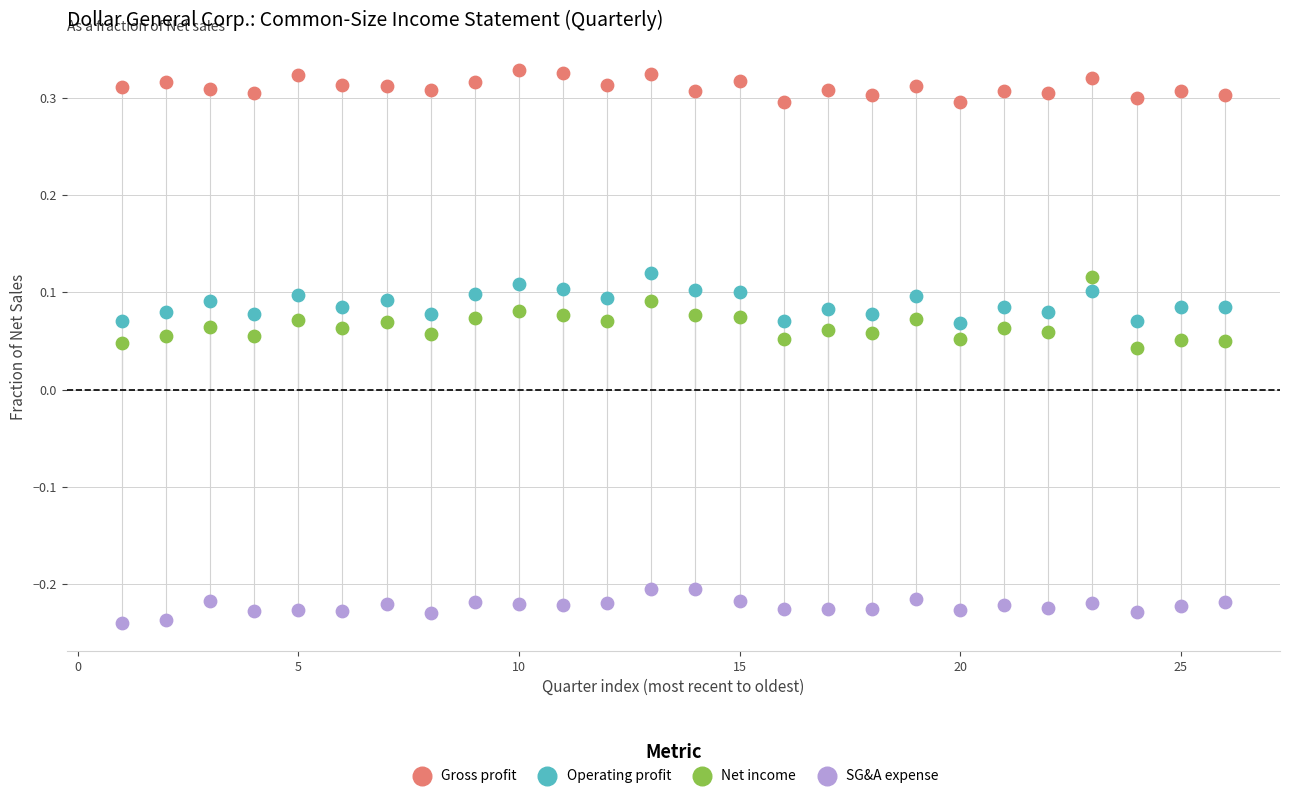

Which series contains the lowest Y value?

SG&A expense